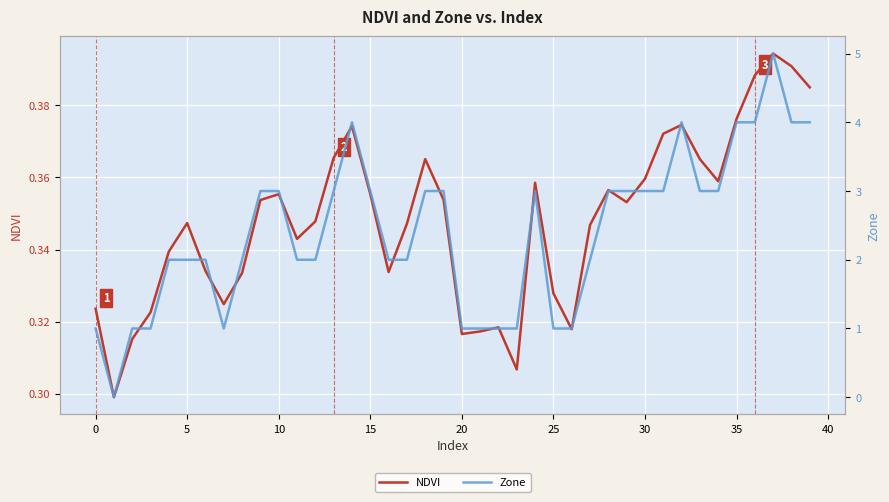

Which series has the largest range (max minus min)?

Zone